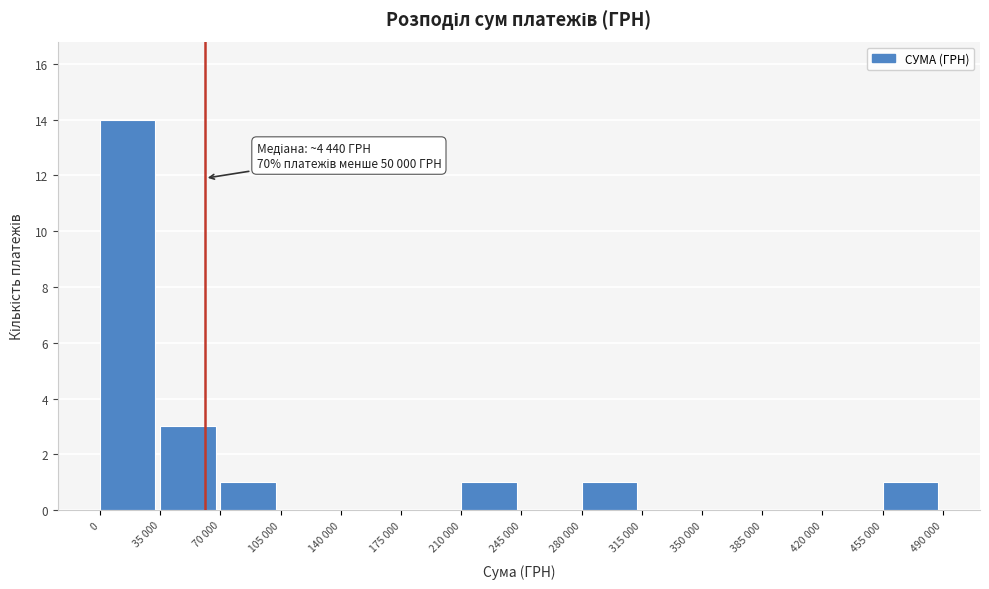

Reading left to right, list all the values displayed in this chart.

0=14	35 000=3	70 000=1	105 000=0	140 000=0	175 000=0	210 000=1	245 000=0	280 000=1	315 000=0	350 000=0	385 000=0	420 000=0	455 000=1